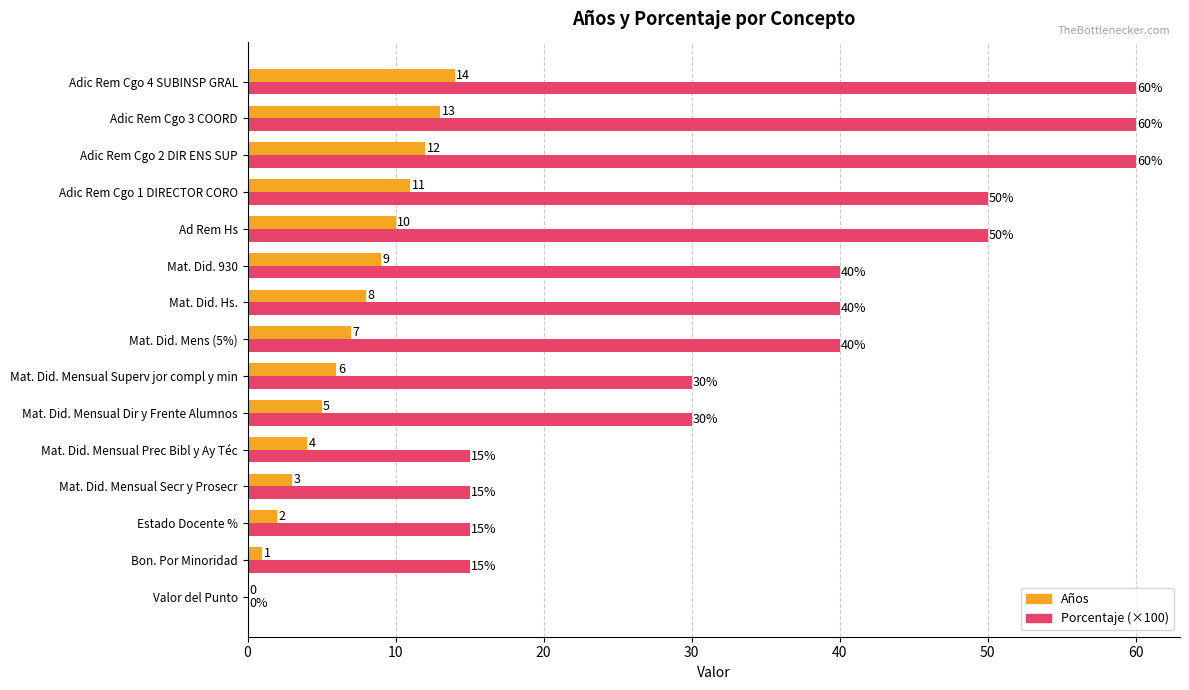

What is the sum of the Años values at Mat. Did. 930 and Adic Rem Cgo 4 SUBINSP GRAL?

23